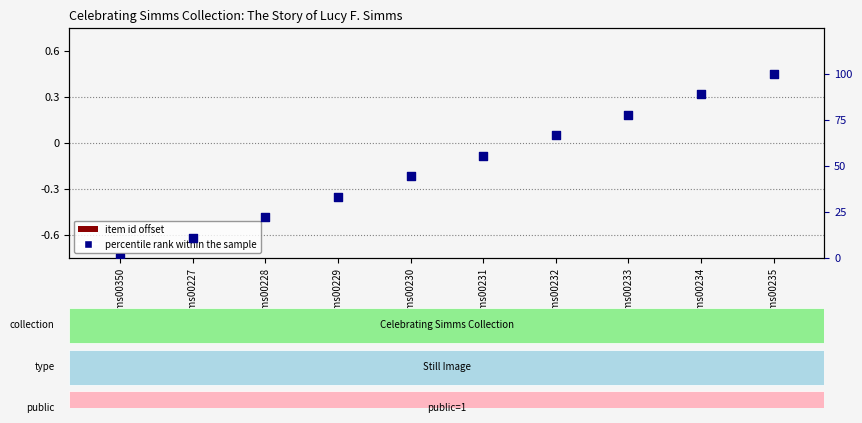

Which series reaches the maximum Y coordinate?

percentile rank within the sample